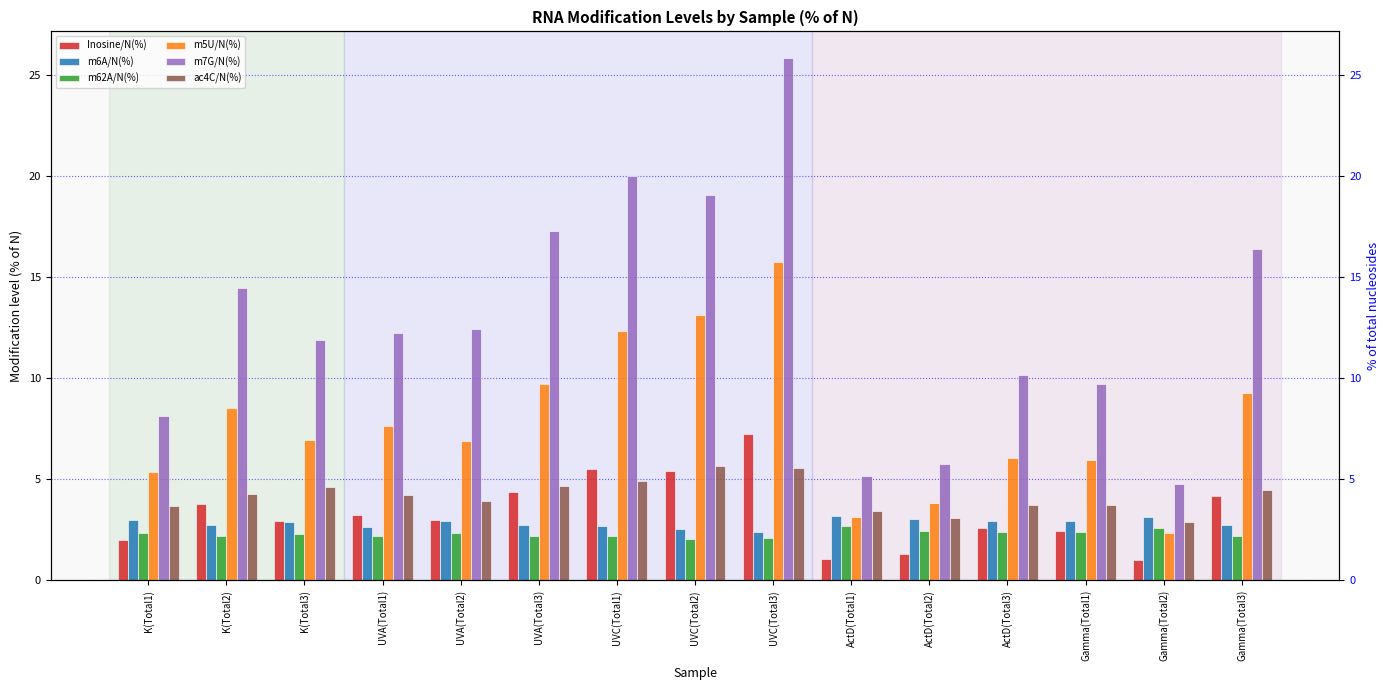

What is the value of the Inosine/N(%) bar at the 13th from the left?

2.4